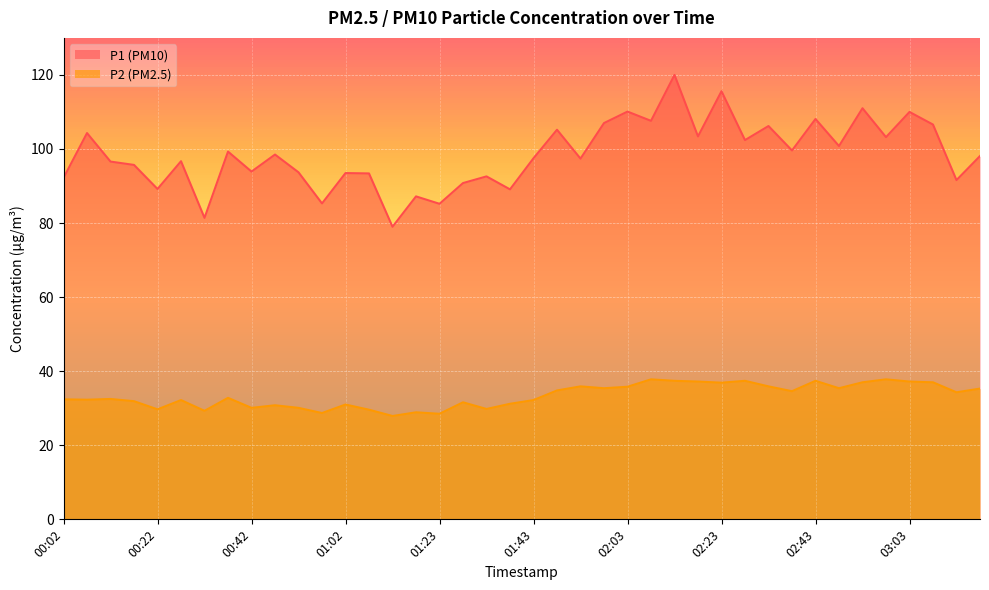

What value does the P1 series have at 02:38?

99.6